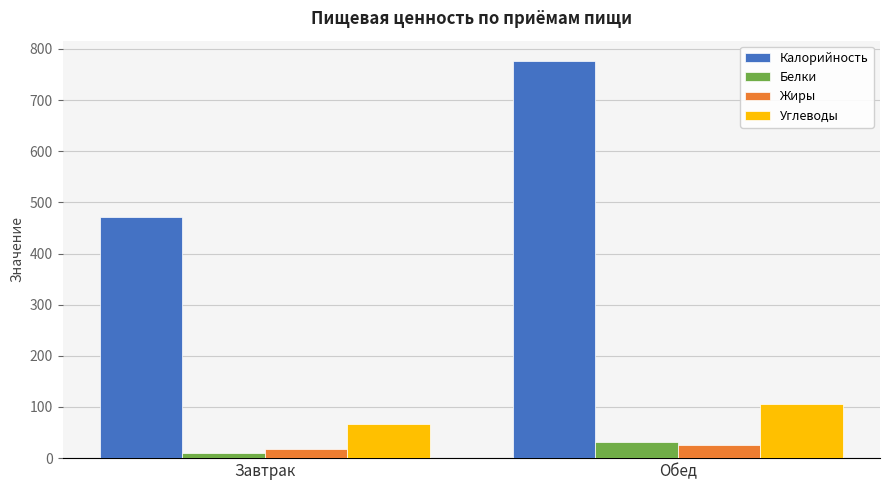

Rank the series at Завтрак from lowest to highest value.

Белки, Жиры, Углеводы, Калорийность